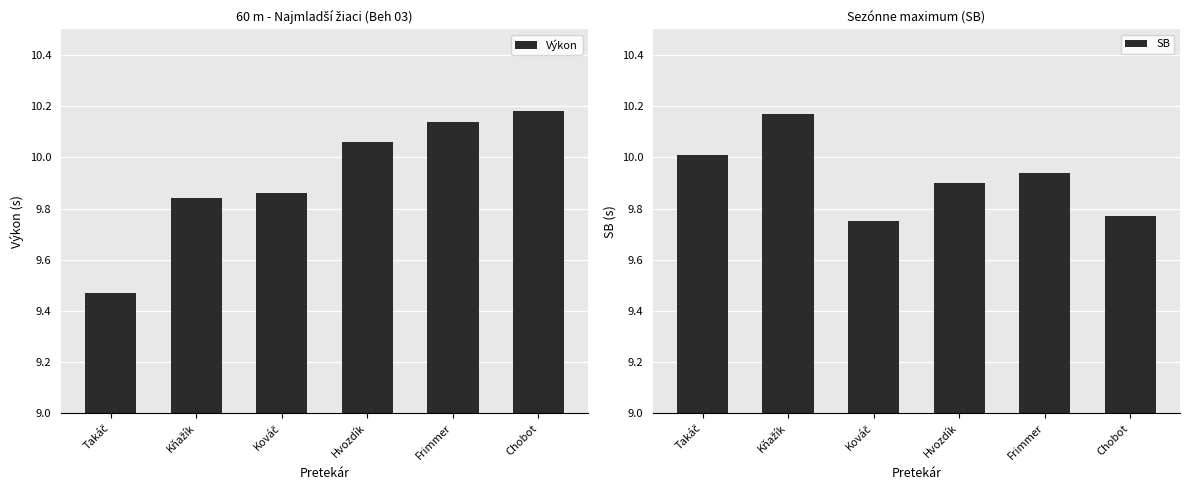

What are all the series names shown in the legend?

Výkon, SB